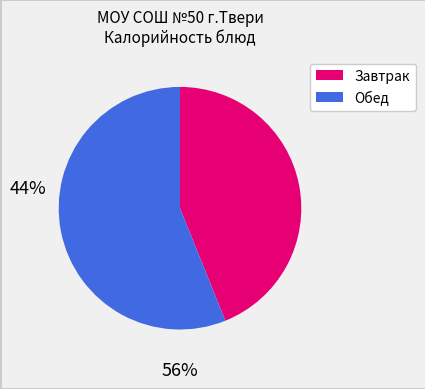

How many slices are in this pie chart?

2